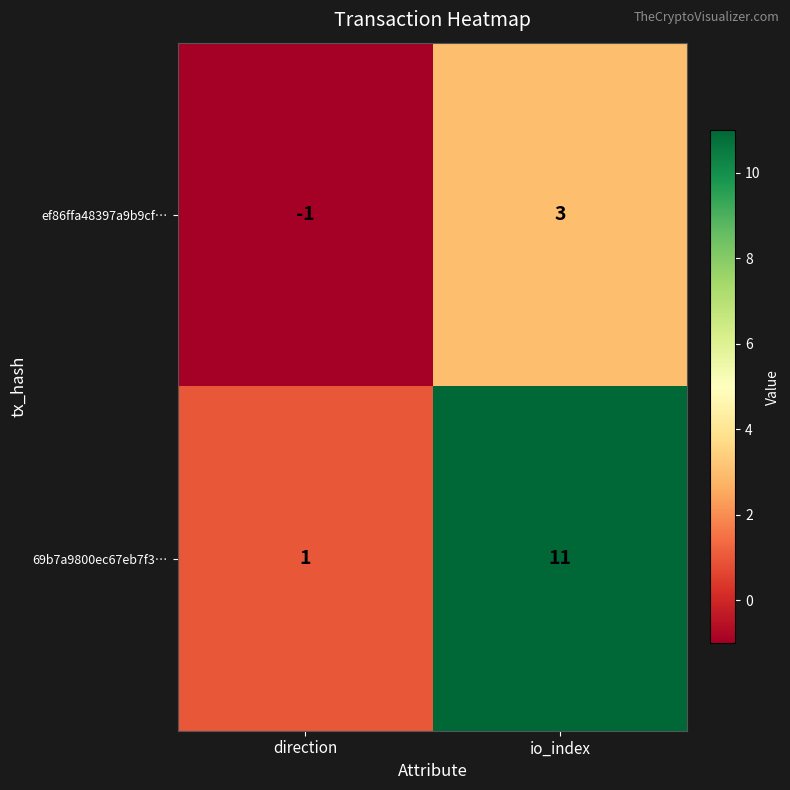

What is the smallest value displayed?

-1